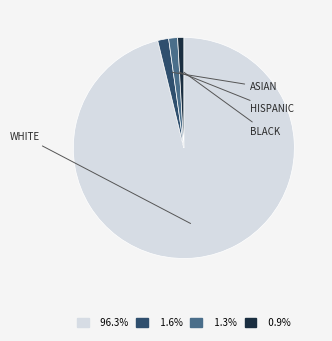

Is there a majority slice in this chart?

Yes